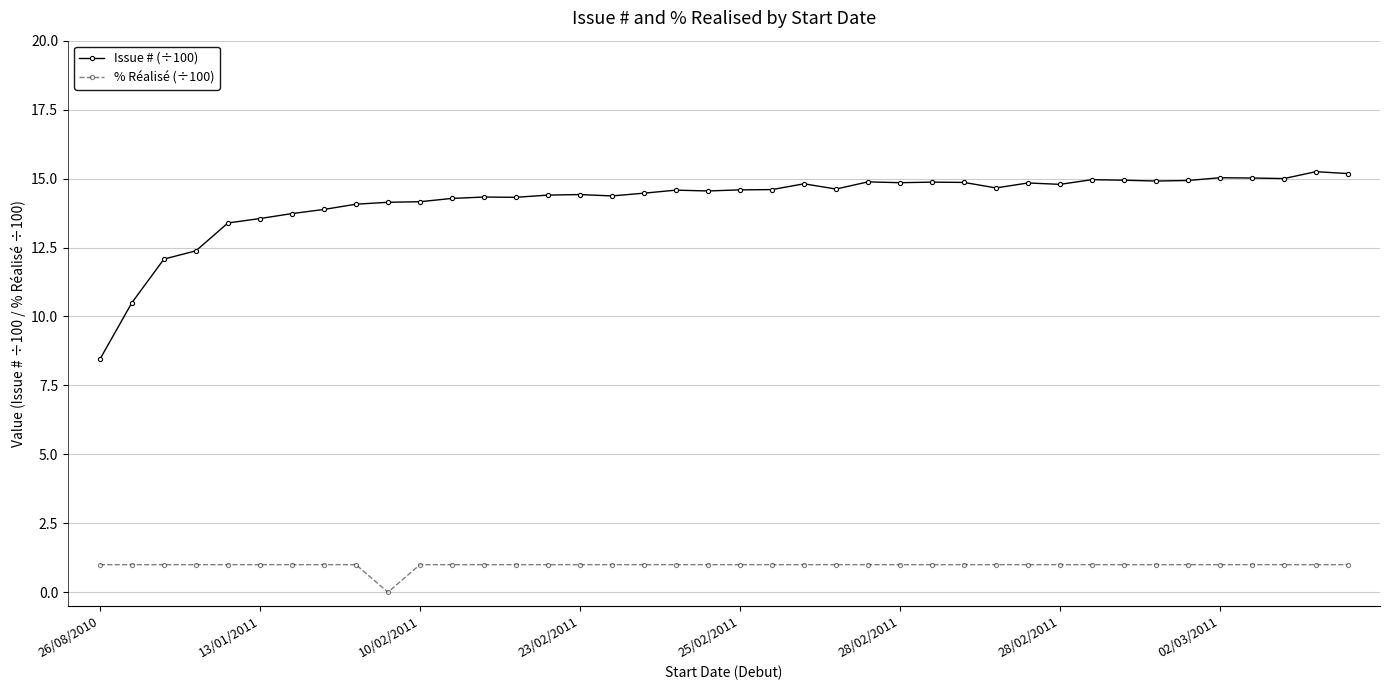

Rank the series by their maximum value, from highest to lowest.

Issue # (÷100), % Réalisé (÷100)